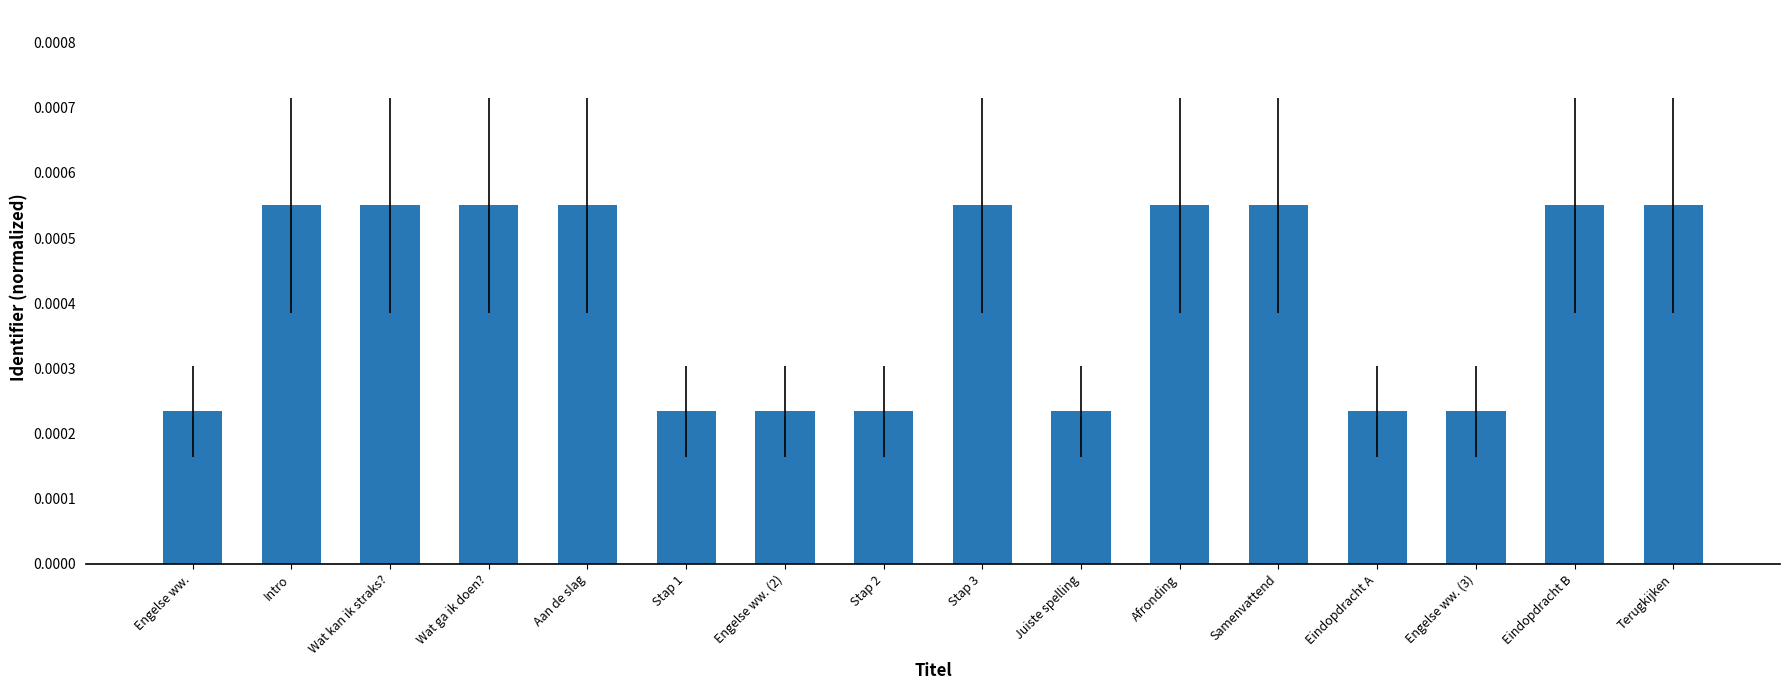

How many bars are there in total?

16